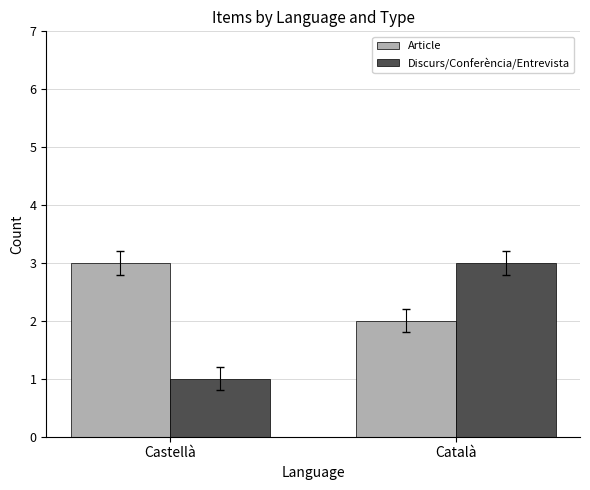

How many Discurs/Conferència/Entrevista values are between 1 and 3?

2